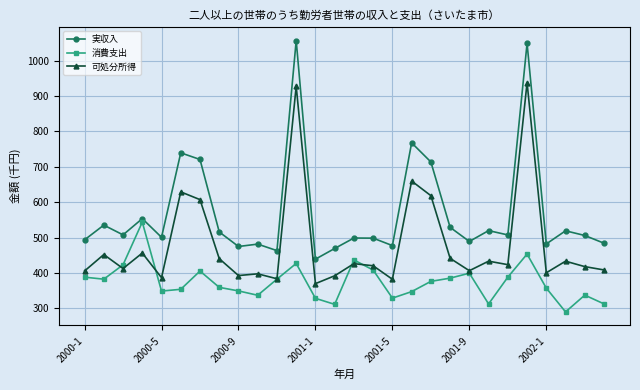

What is the value of the 消費支出 point at the 23rd from the left?

388.4